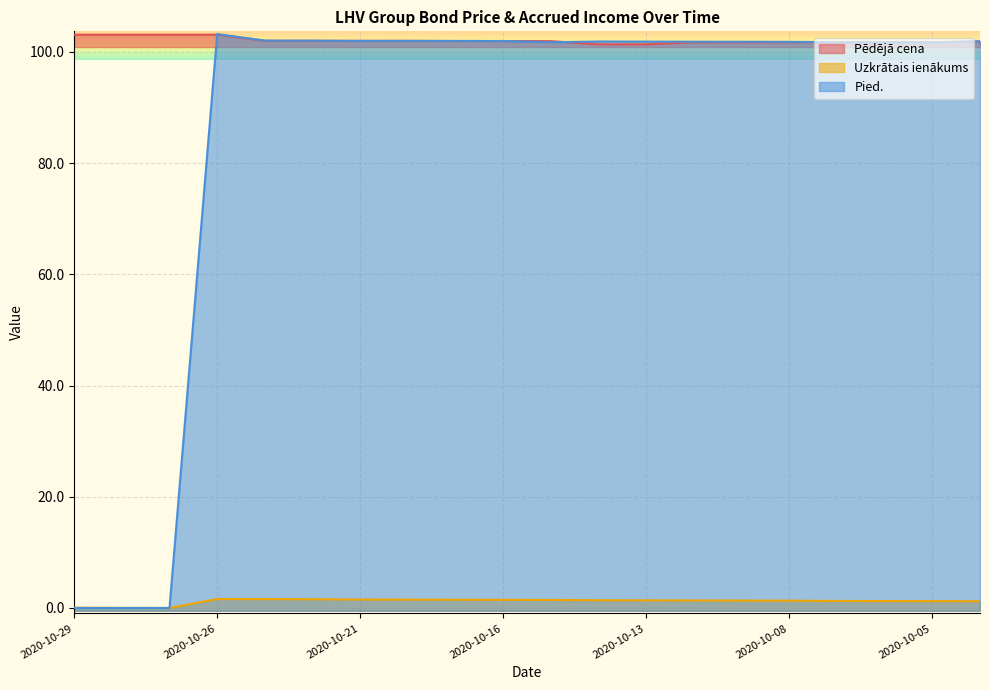

What is the maximum value for Pēdējā cena?

103.1